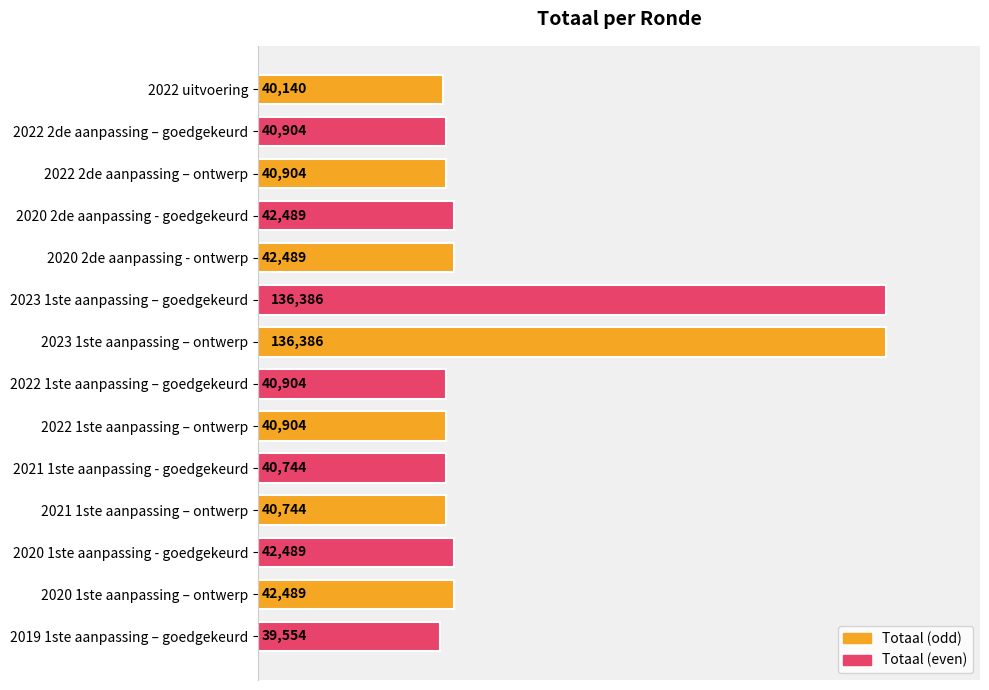

Which label corresponds to the smallest value in the chart?

2019 1ste aanpassing – goedgekeurd